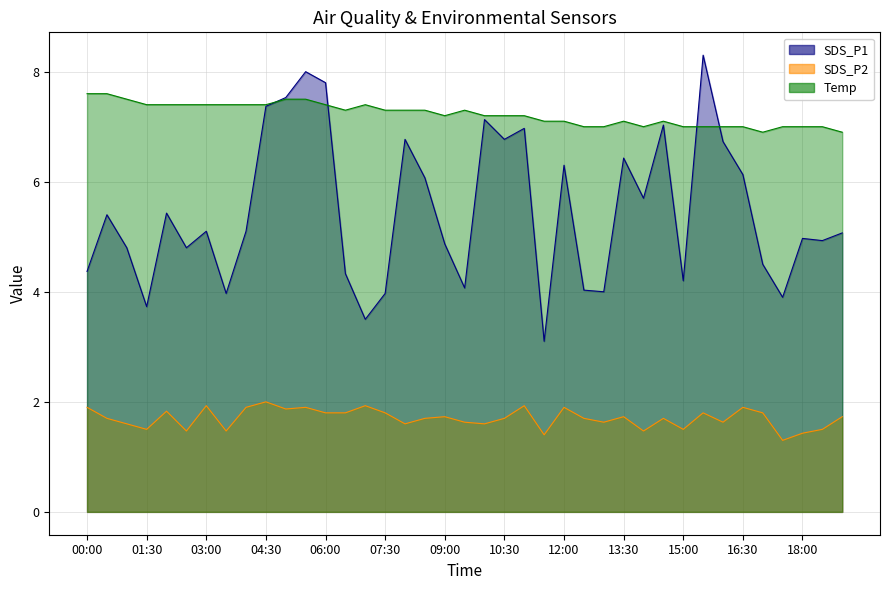

How many distinct data groups are displayed?

3